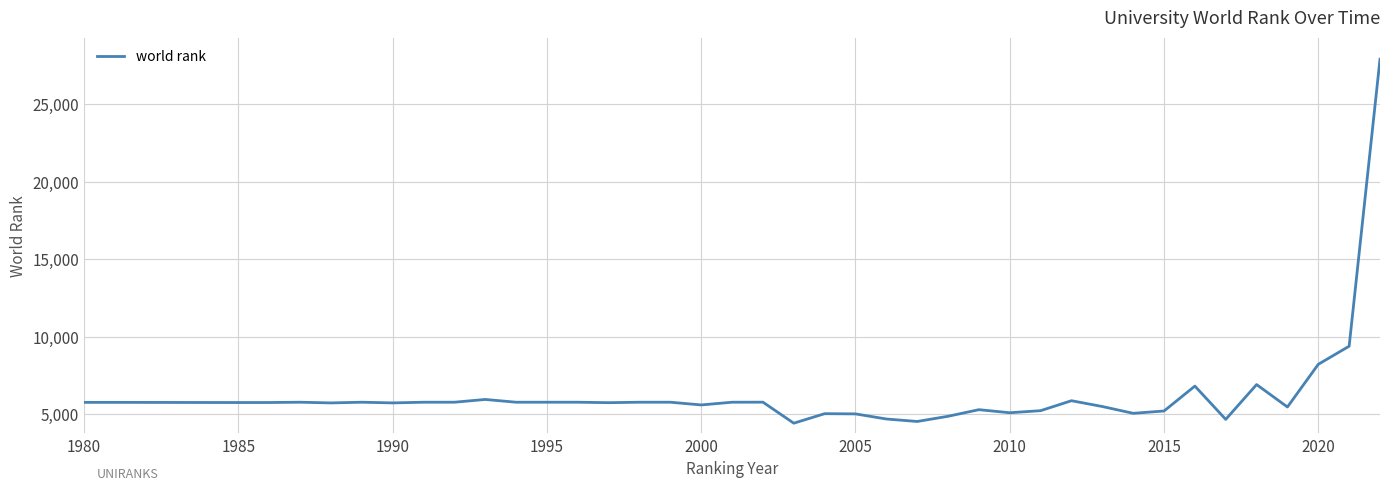

What is the difference between the maximum and minimum values?

23478